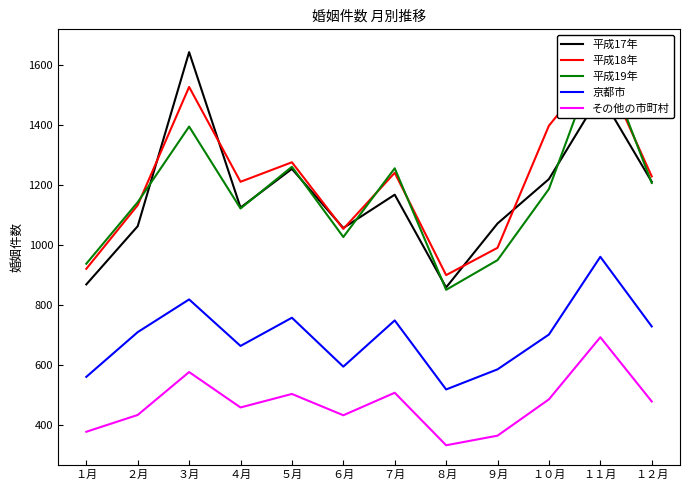

What is the total value across all series at ６月?

4161